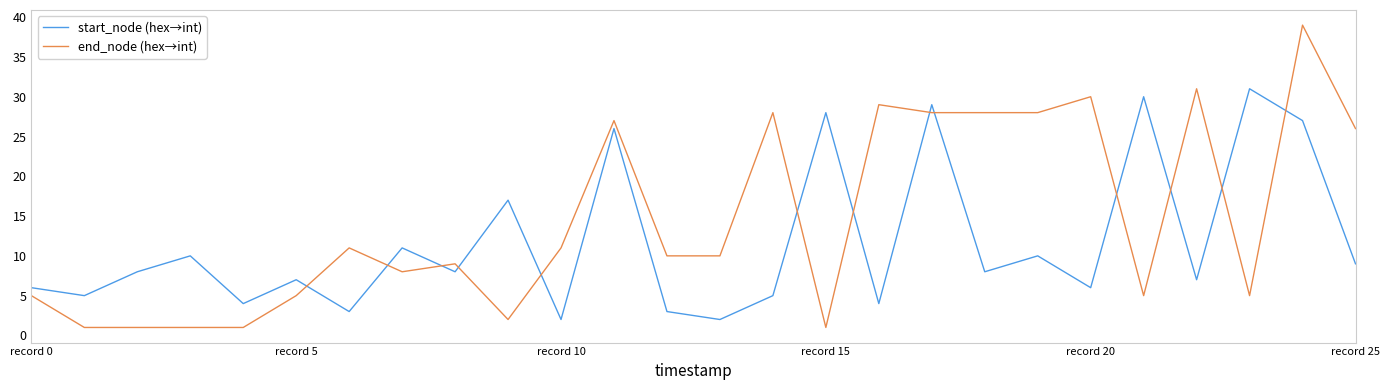

List the series in order of their overall mean, highest first.

end_node (hex→int), start_node (hex→int)